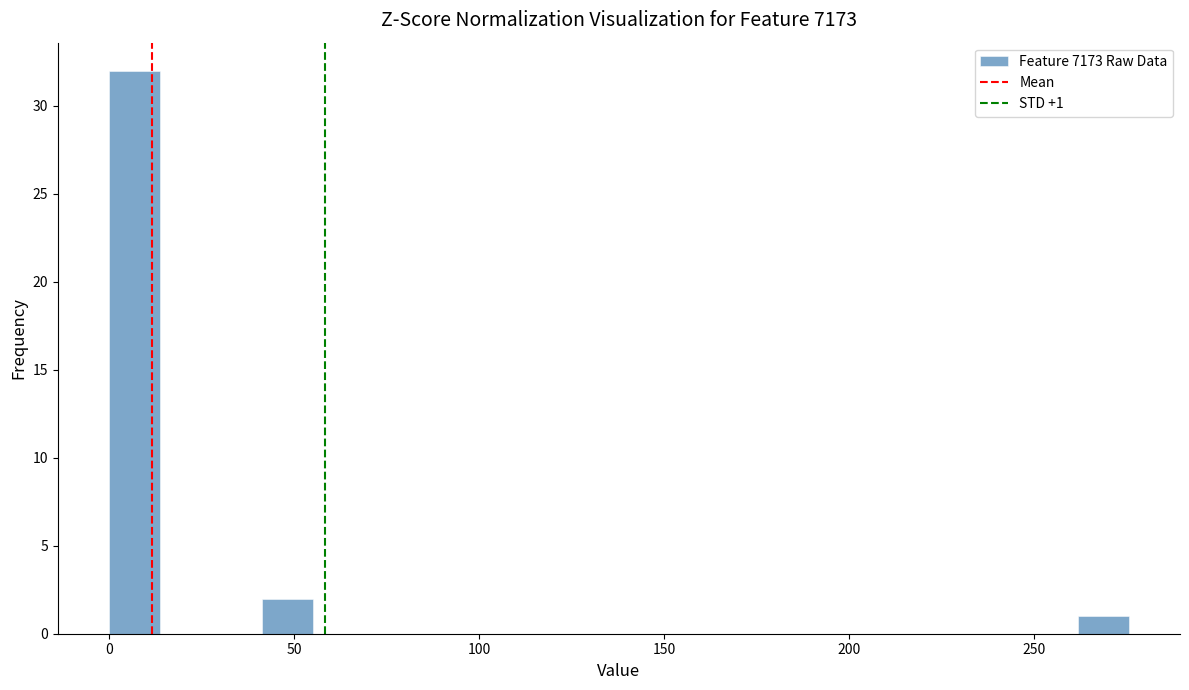

Around what value on the x-axis is the tallest bar? Give the approximate position of its centre, as read against the axis.

5